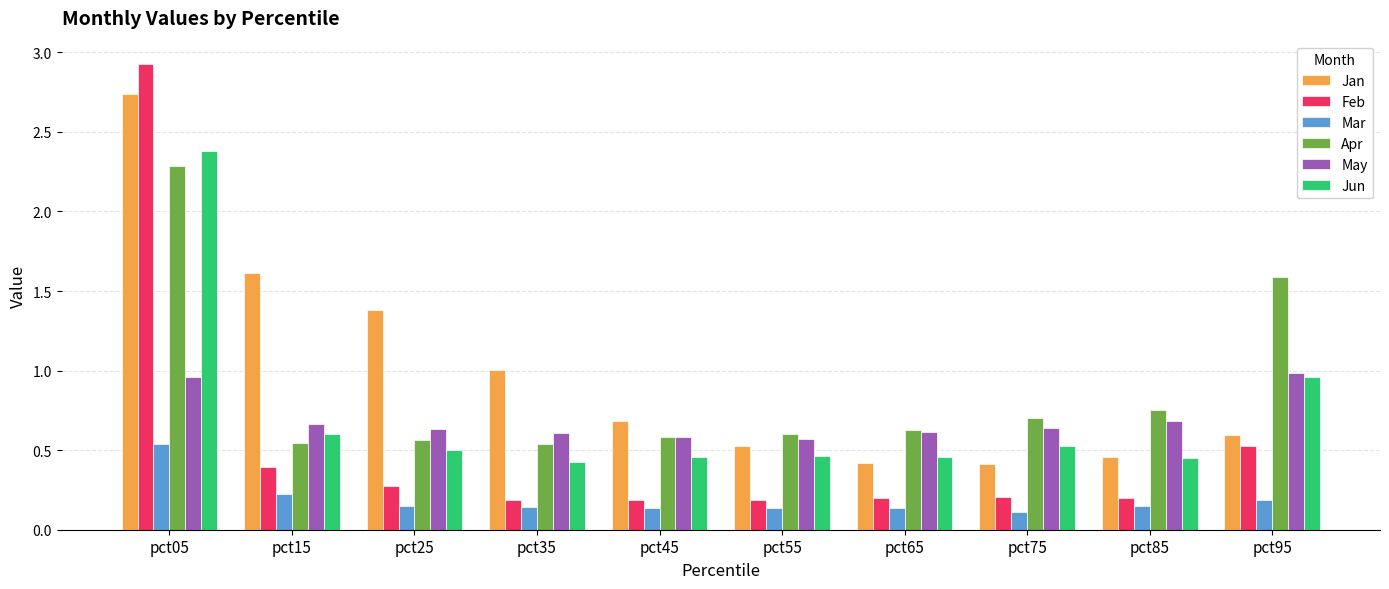

What is the approximate value of Apr at pct05?

2.3